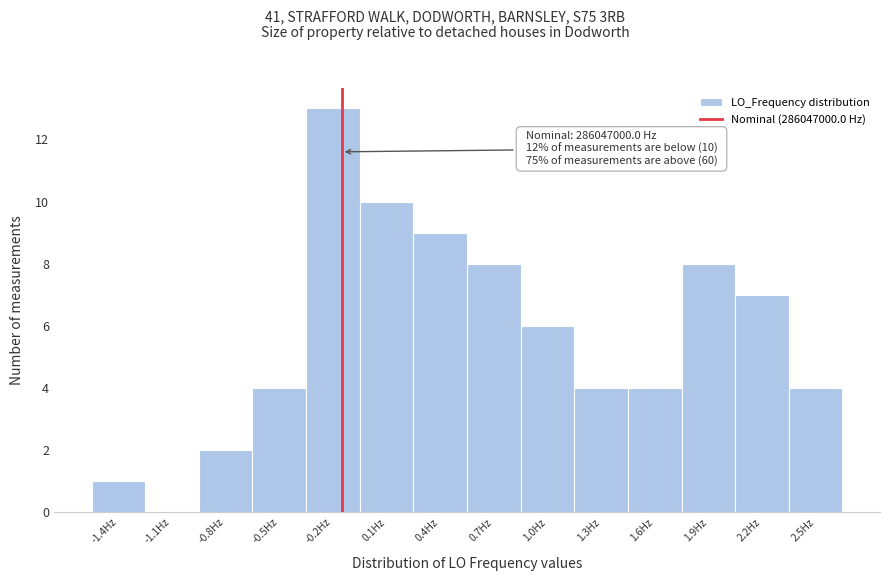

Reading right to left, transcribe all the data shown in this chart.

2.5Hz=4	2.2Hz=7	1.9Hz=8	1.6Hz=4	1.3Hz=4	1.0Hz=6	0.7Hz=8	0.4Hz=9	0.1Hz=10	-0.2Hz=13	-0.5Hz=4	-0.8Hz=2	-1.1Hz=0	-1.4Hz=1